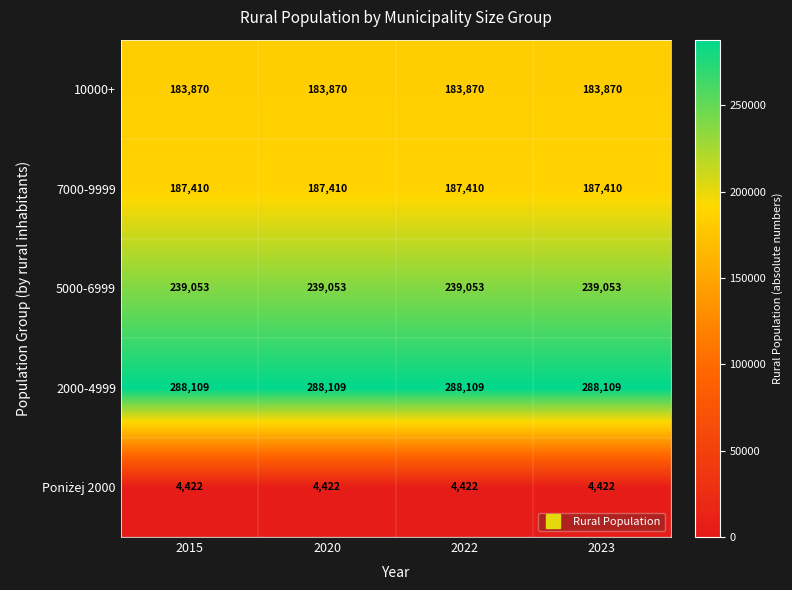

What is the spread (max minus min) of values at 2023?

283687